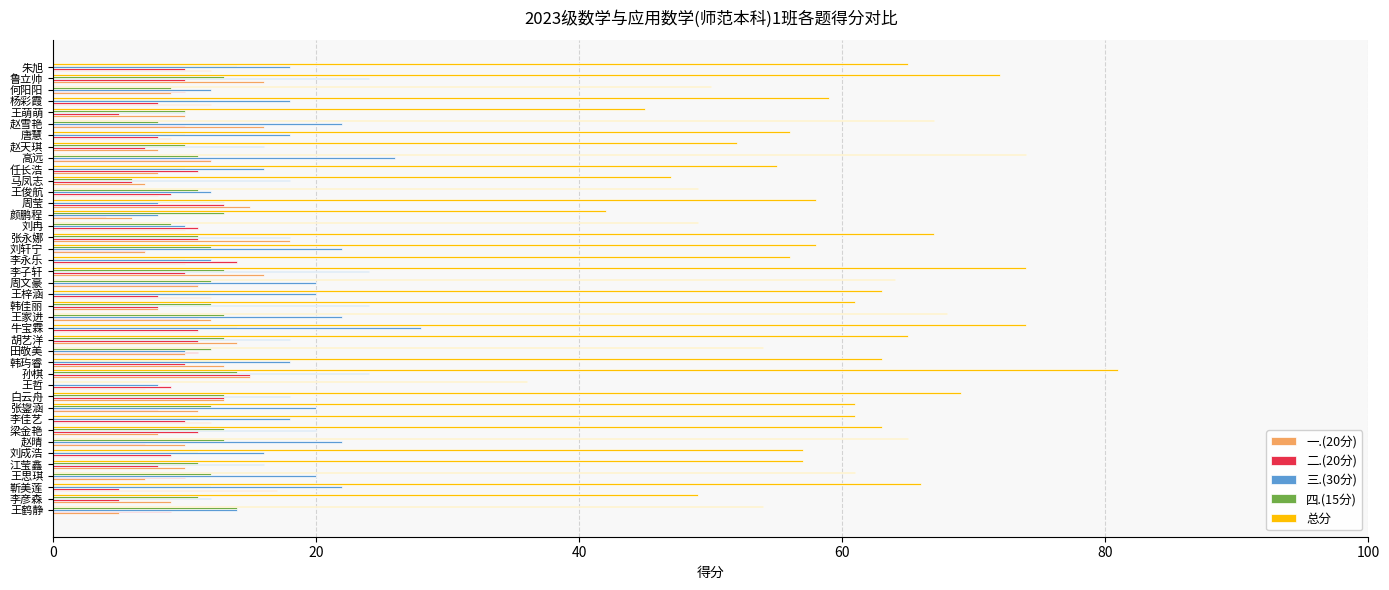

At which category is the sum across all series the highest?

孙棋